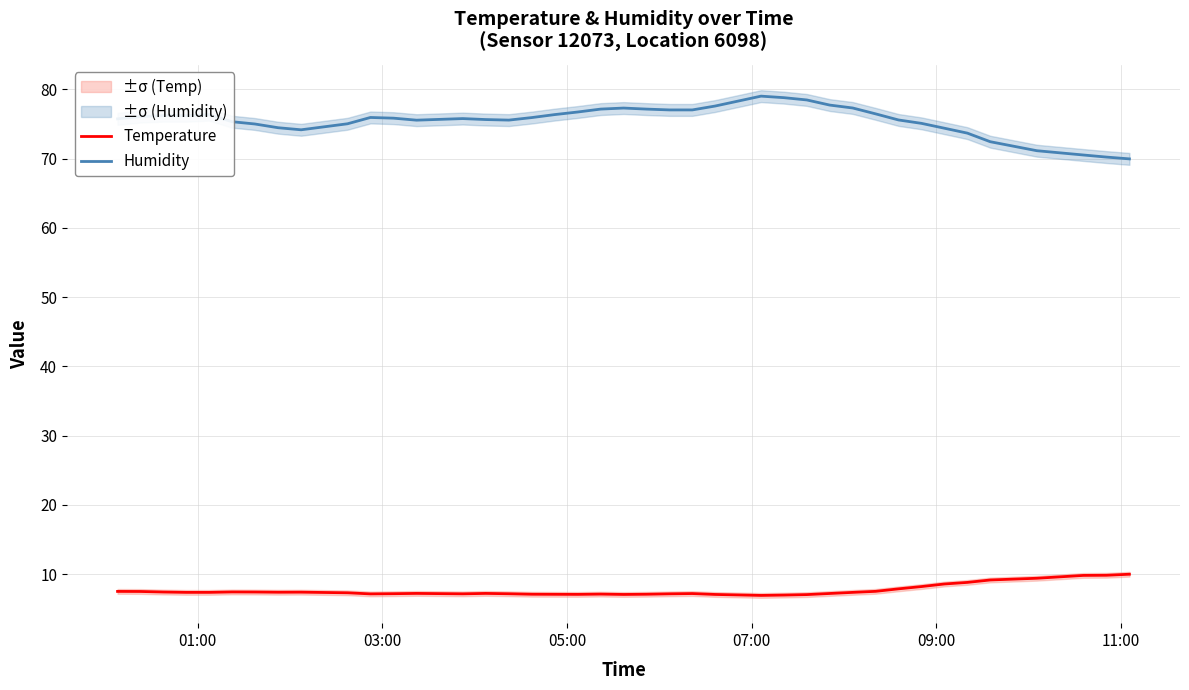

What is the greatest value displayed?

79.0